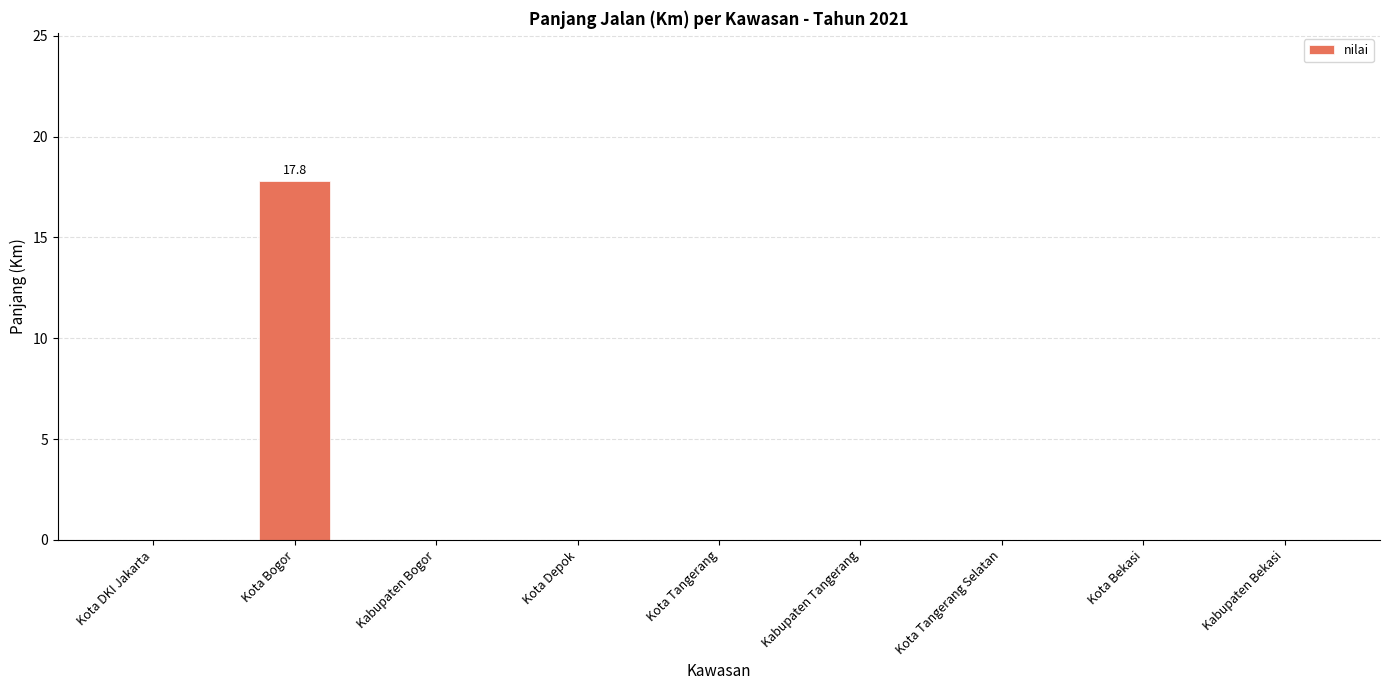

What is the change in value from Kota Bogor to Kabupaten Tangerang?

-17.8